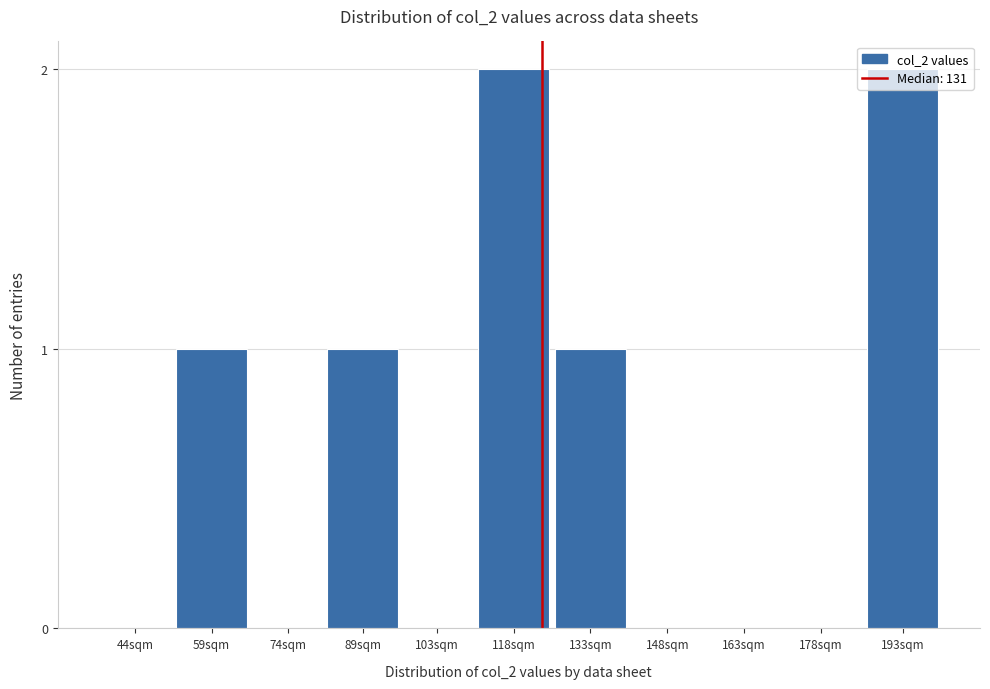

The chart shows a value of 1 at 133sqm. True or false?

True